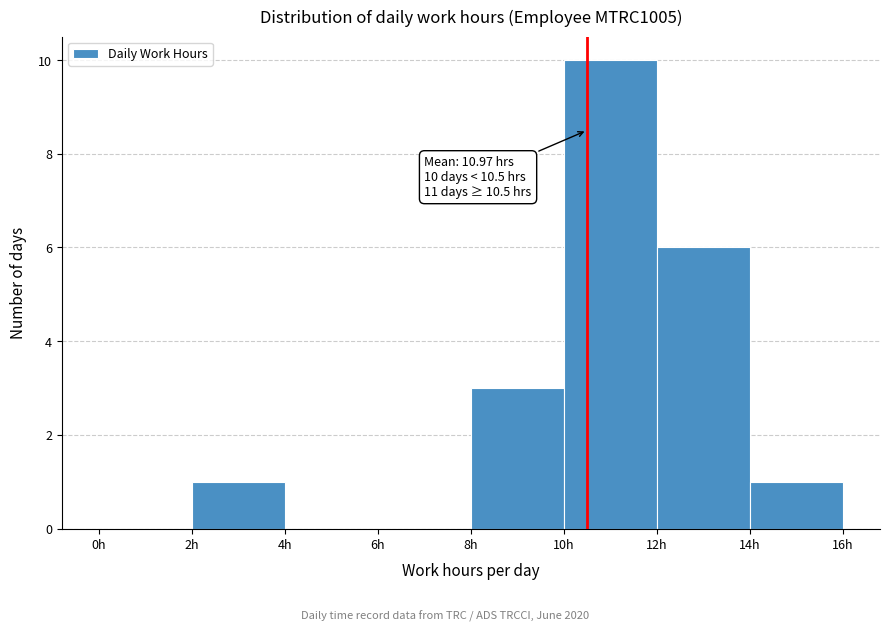

Which range on the x-axis has the tallest bar?

10 to 12